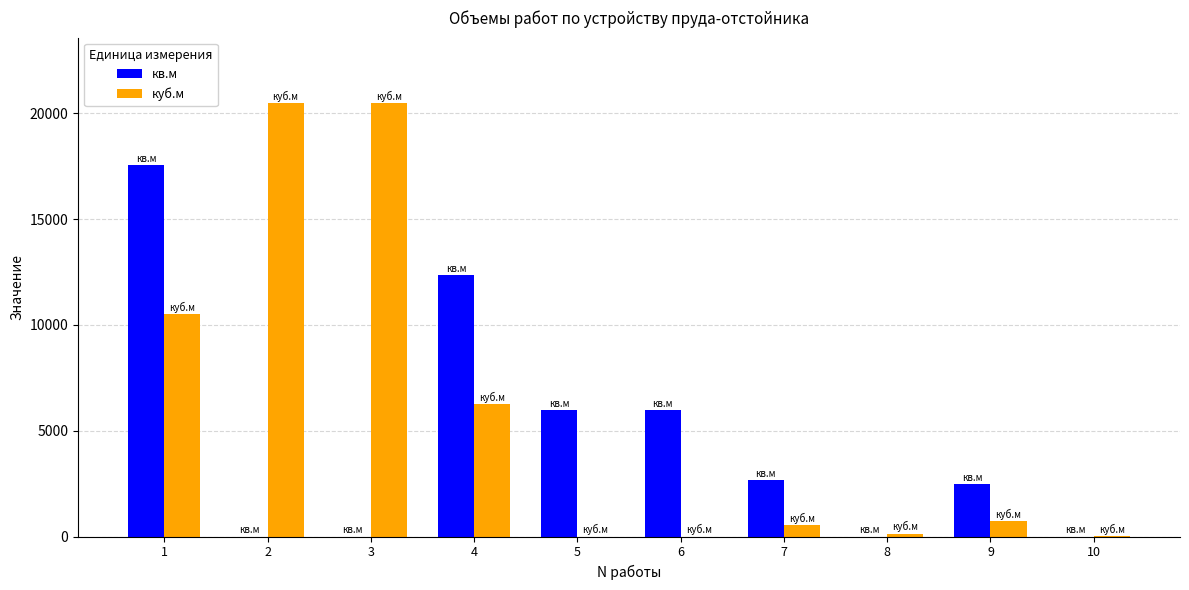

Does the chart contain stacked bars?

No